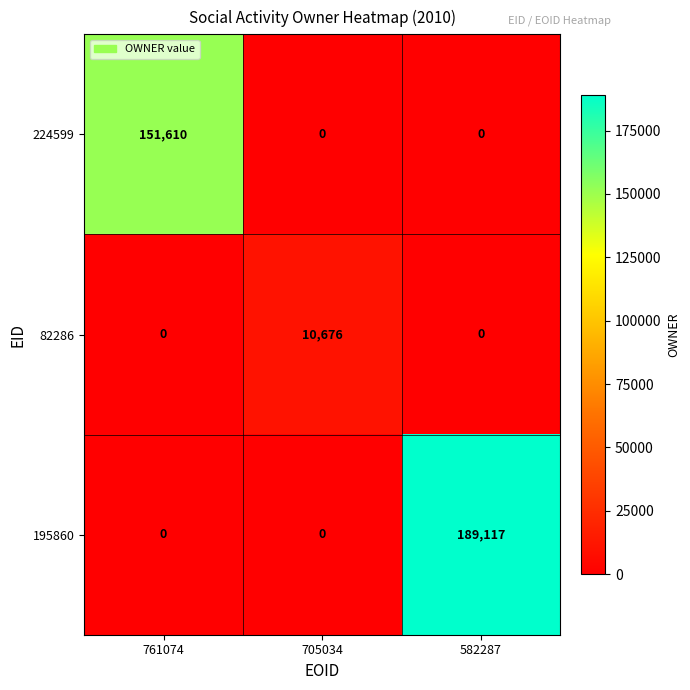

Count the 82286 values in the range 0 to 10676.

3